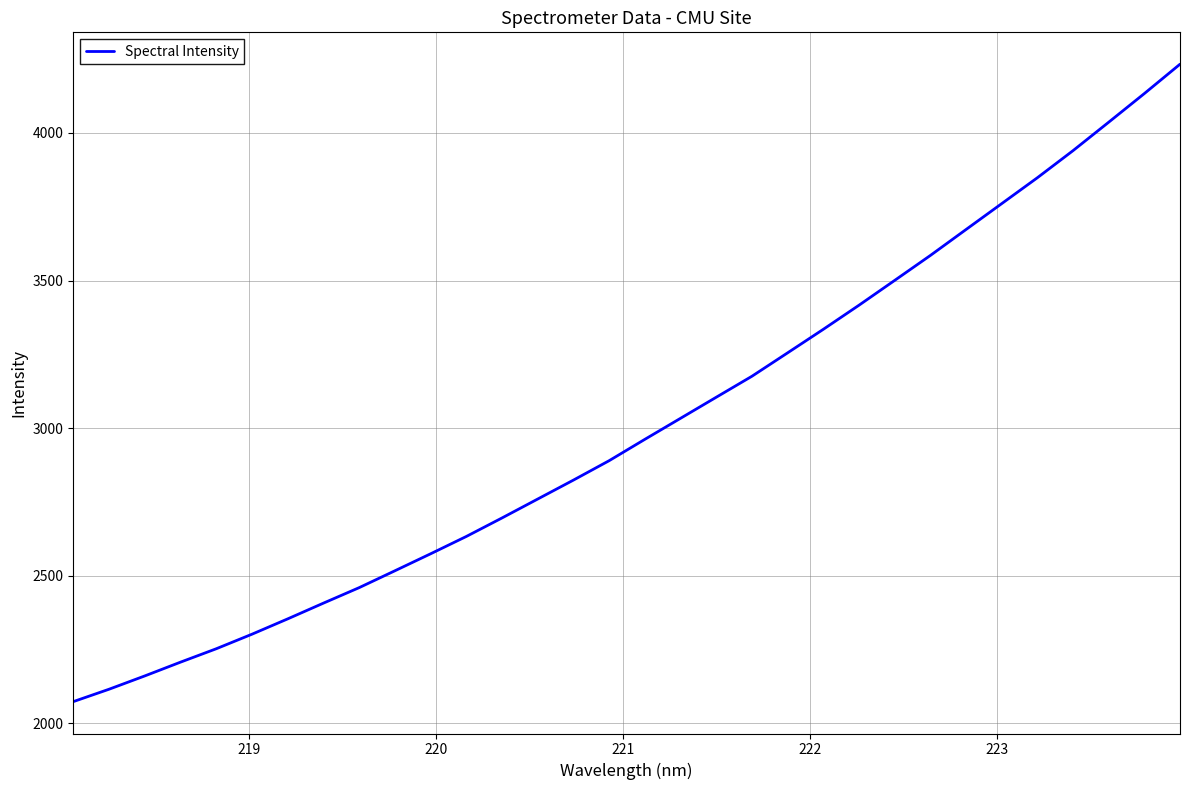

What is the smallest value displayed?

2073.3